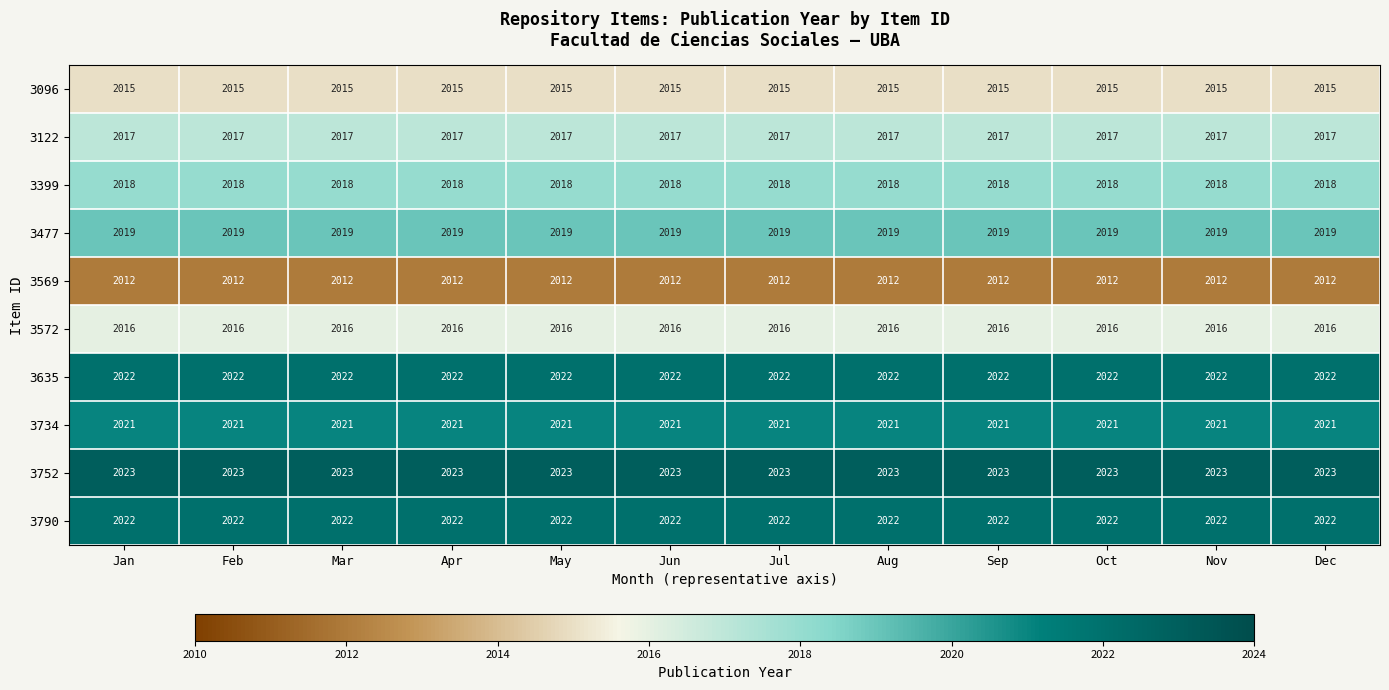

What is the average value of the 3399 series?

2018